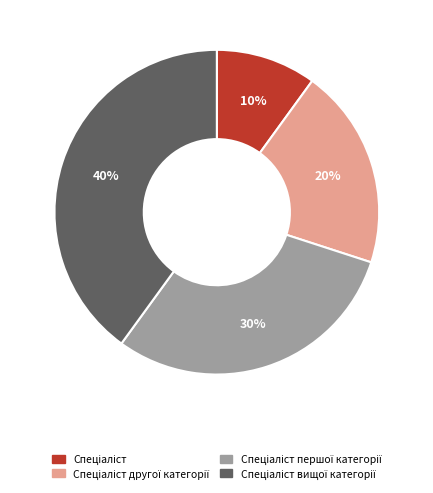

Is there a majority slice in this chart?

No